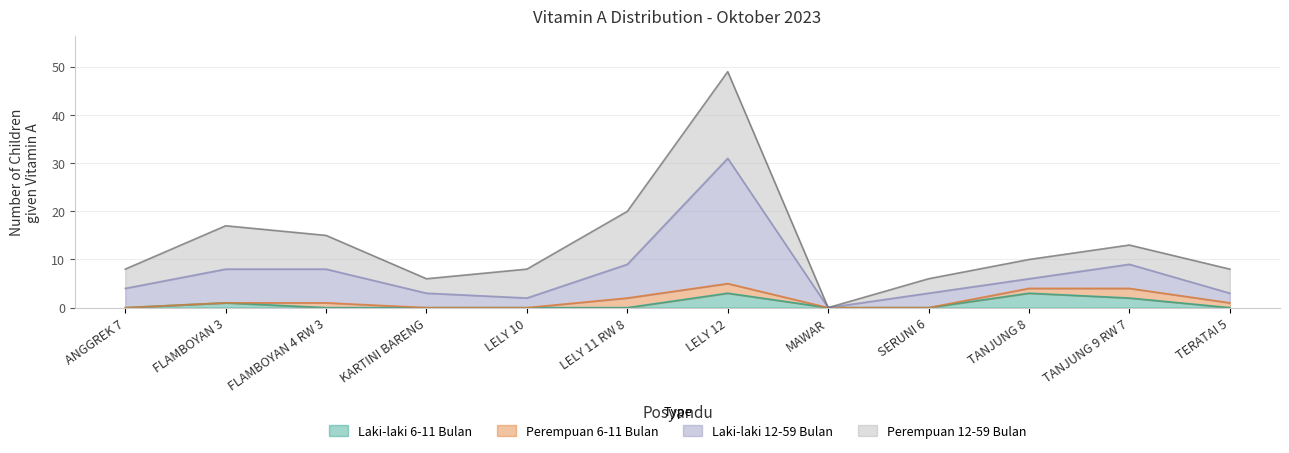

How many interior local peaks does the Laki-laki 12-59 Bulan series have?

2